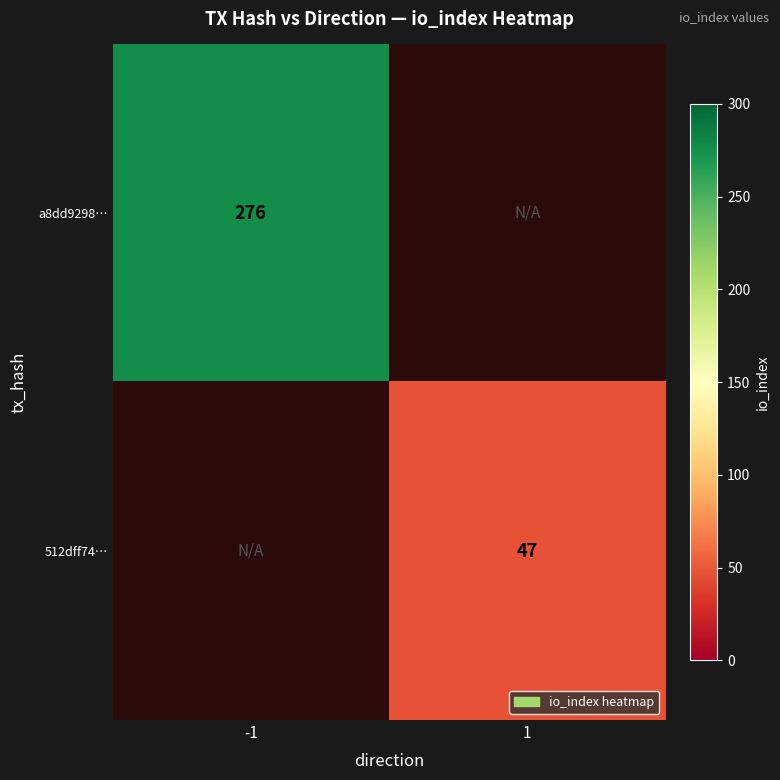

The 512dff74… series shows 26 at 1. True or false?

False